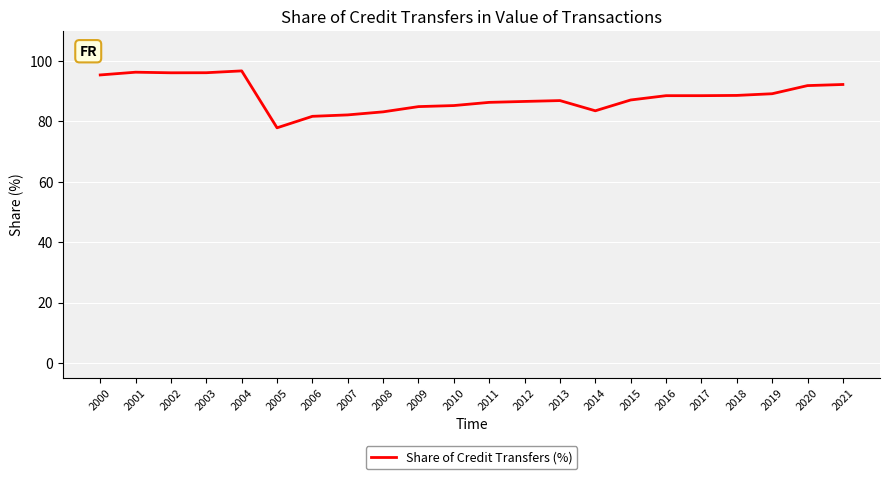

True or false: there are more than 2 points higher than both neighbors.

True